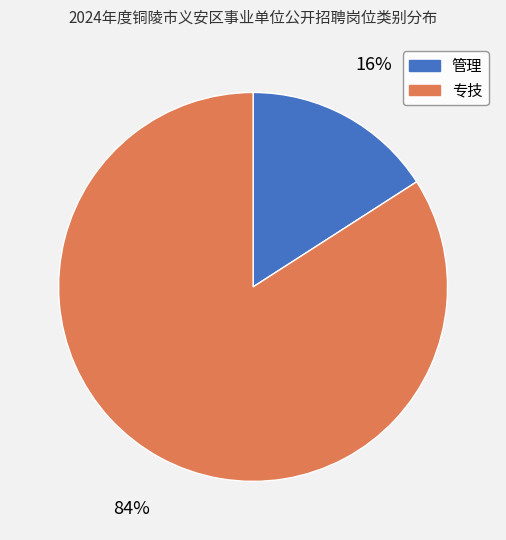

The 专技 slice represents 75% of the pie. True or false?

False